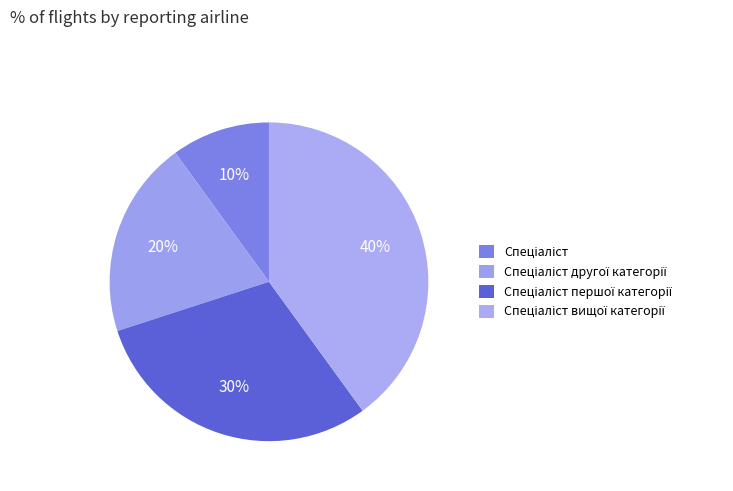

To the nearest percent, what is the combined percentage of Спеціаліст and Спеціаліст першої категорії?

40%